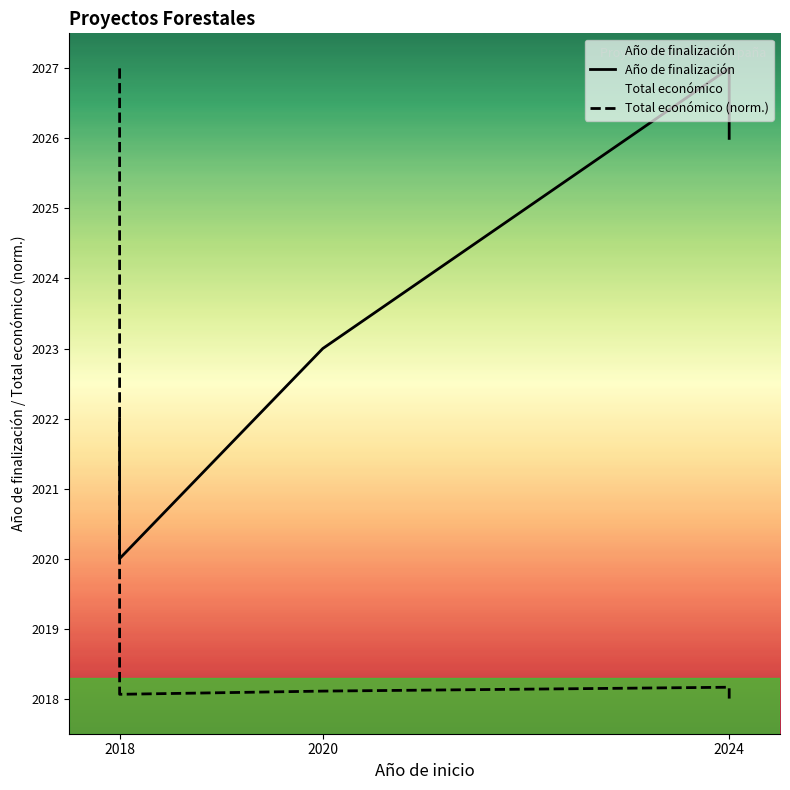

After their last crossing, which series has the higher values: Año de finalización or Total económico (norm.)?

Año de finalización